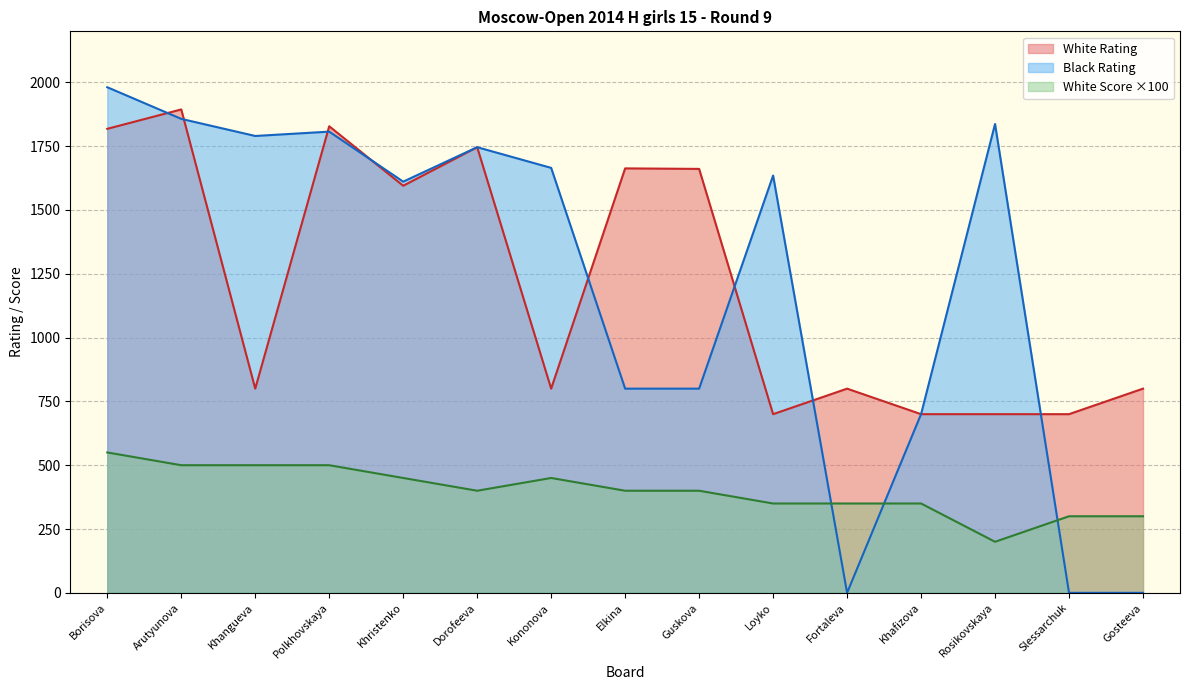

What is the value of the White Rating point at the 5th from the left?

1595